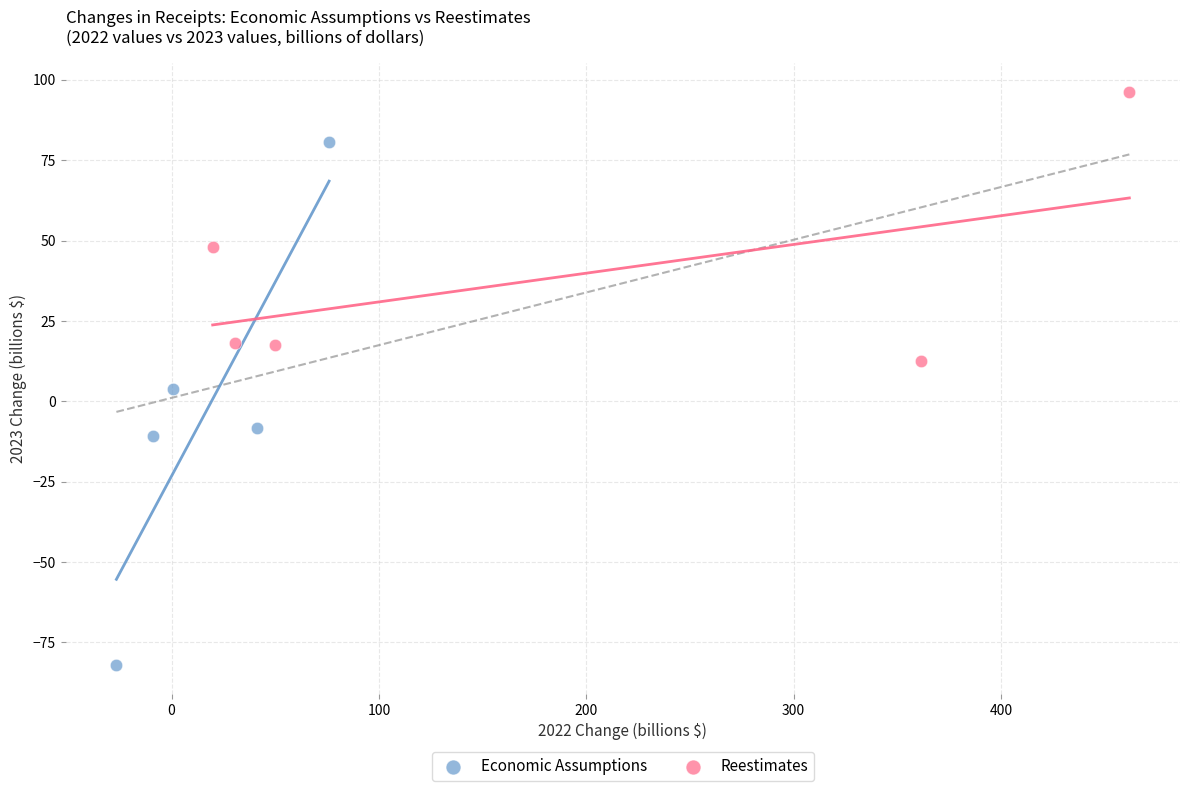

Which series reaches the minimum Y coordinate?

Economic Assumptions